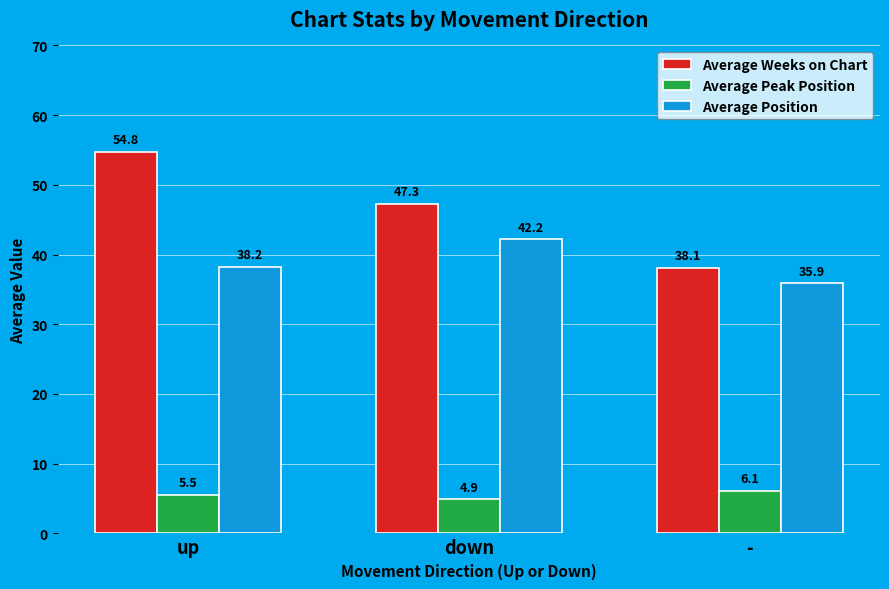

How many data points in Average Position are above 38?

2